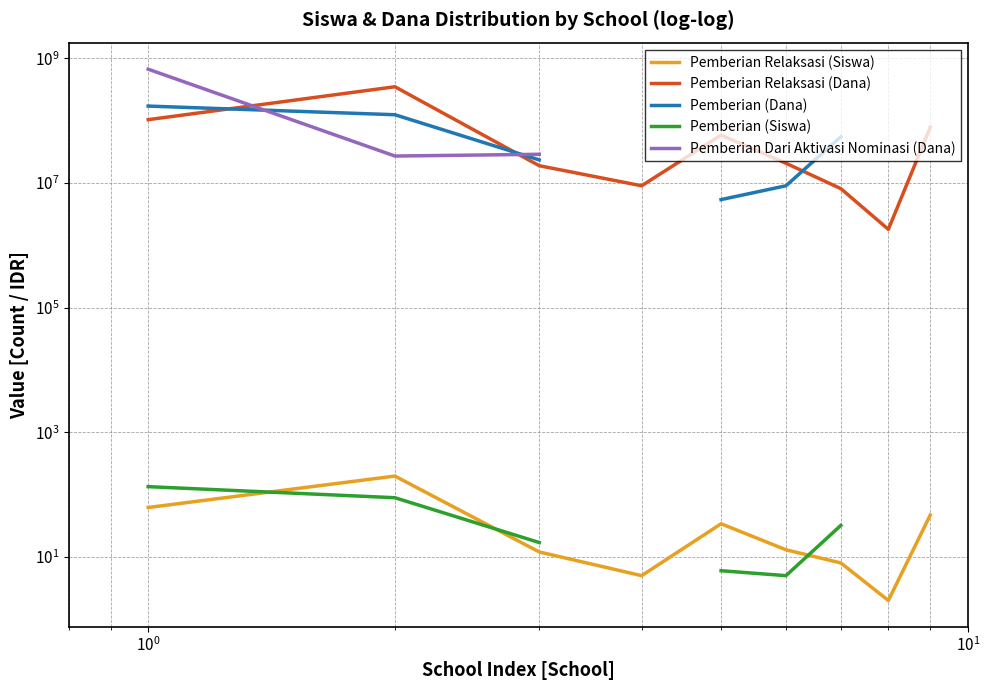

What is the greatest value displayed?

667800000.0